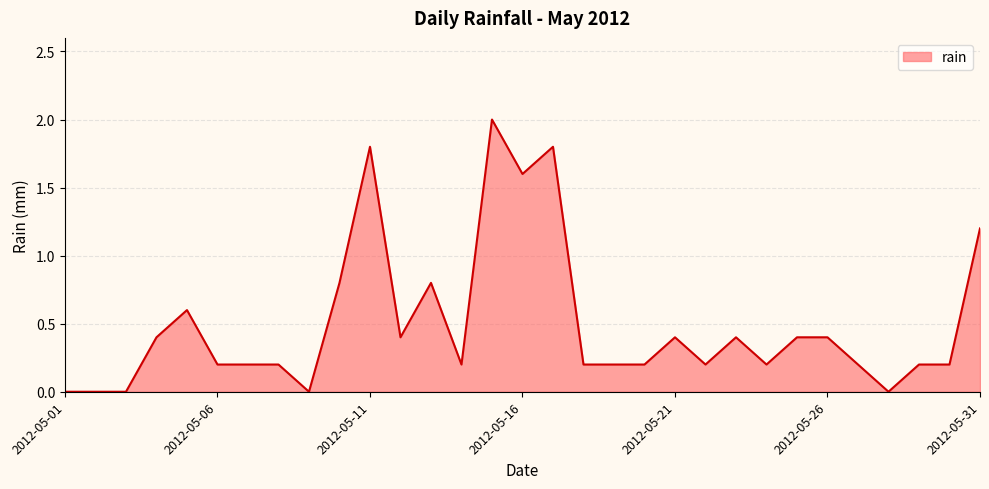

What is the greatest value displayed?

2.0